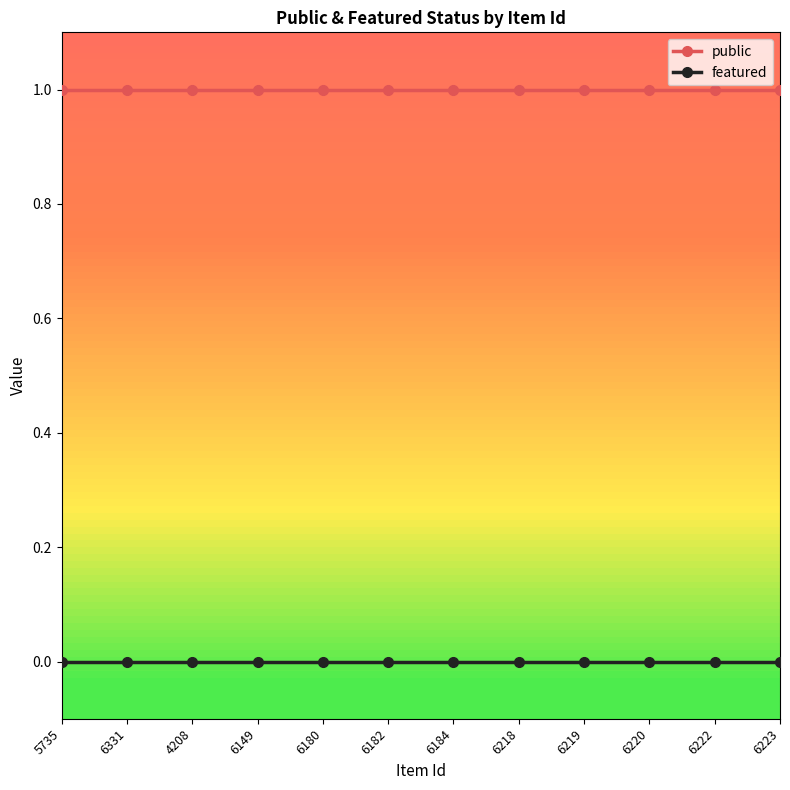

What are all the series names shown in the legend?

public, featured